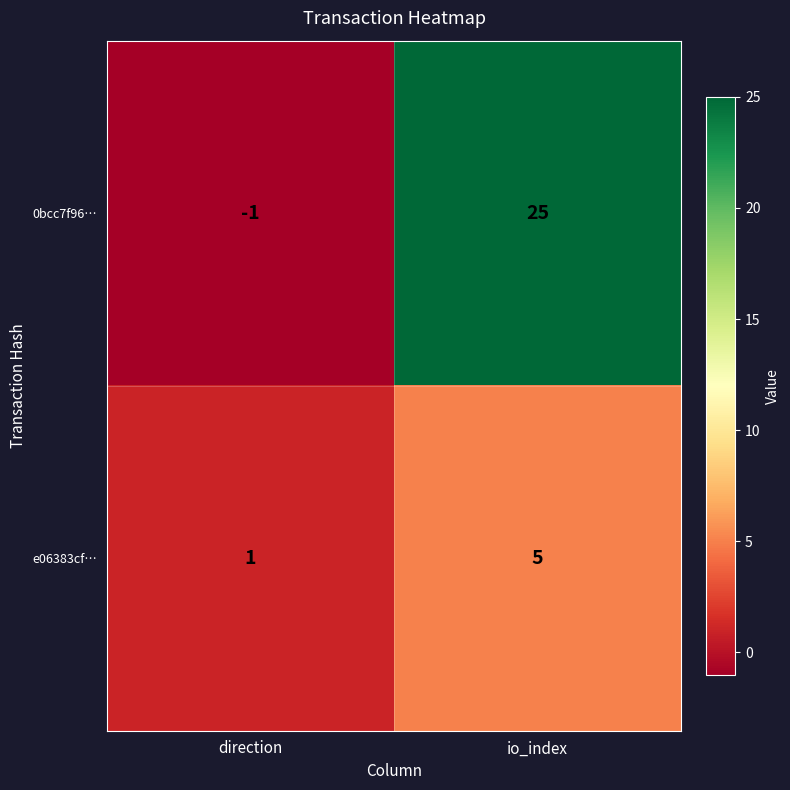

What is the difference between the highest and lowest values at io_index?

20